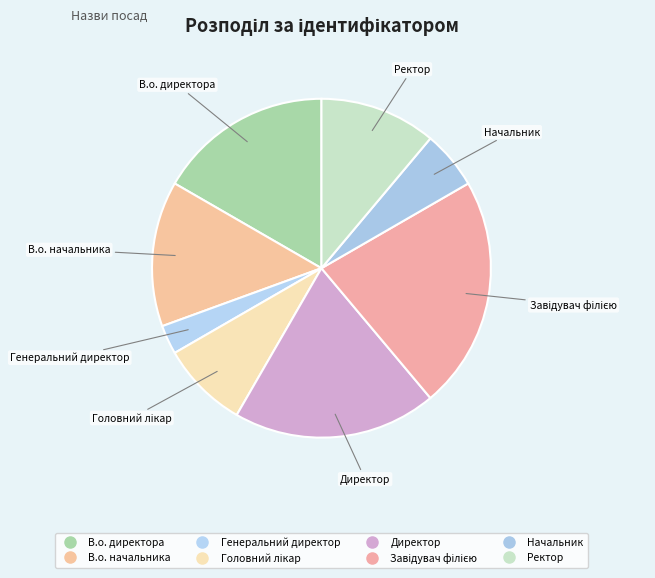

Does any single category account for the majority?

No